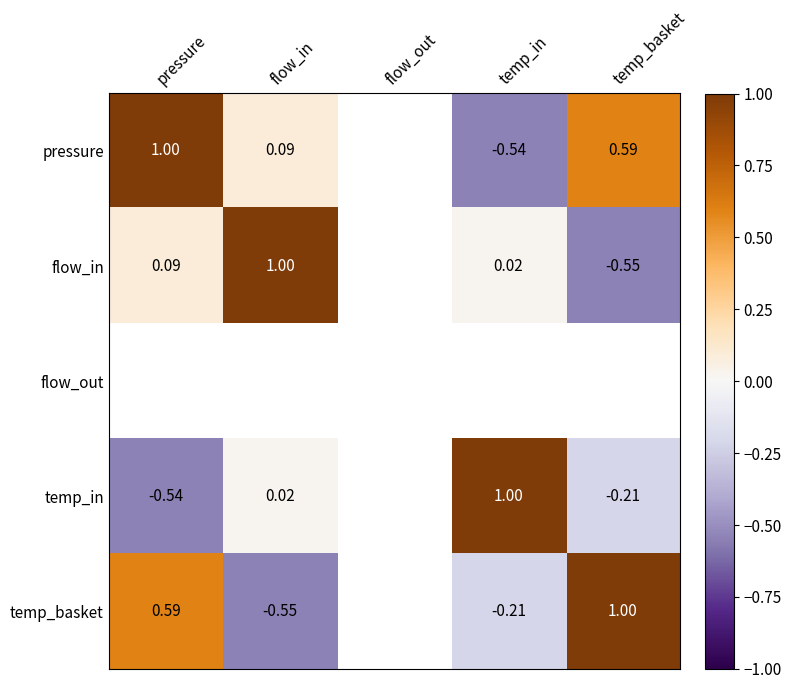

How many positive values does the temp_in series have?

2